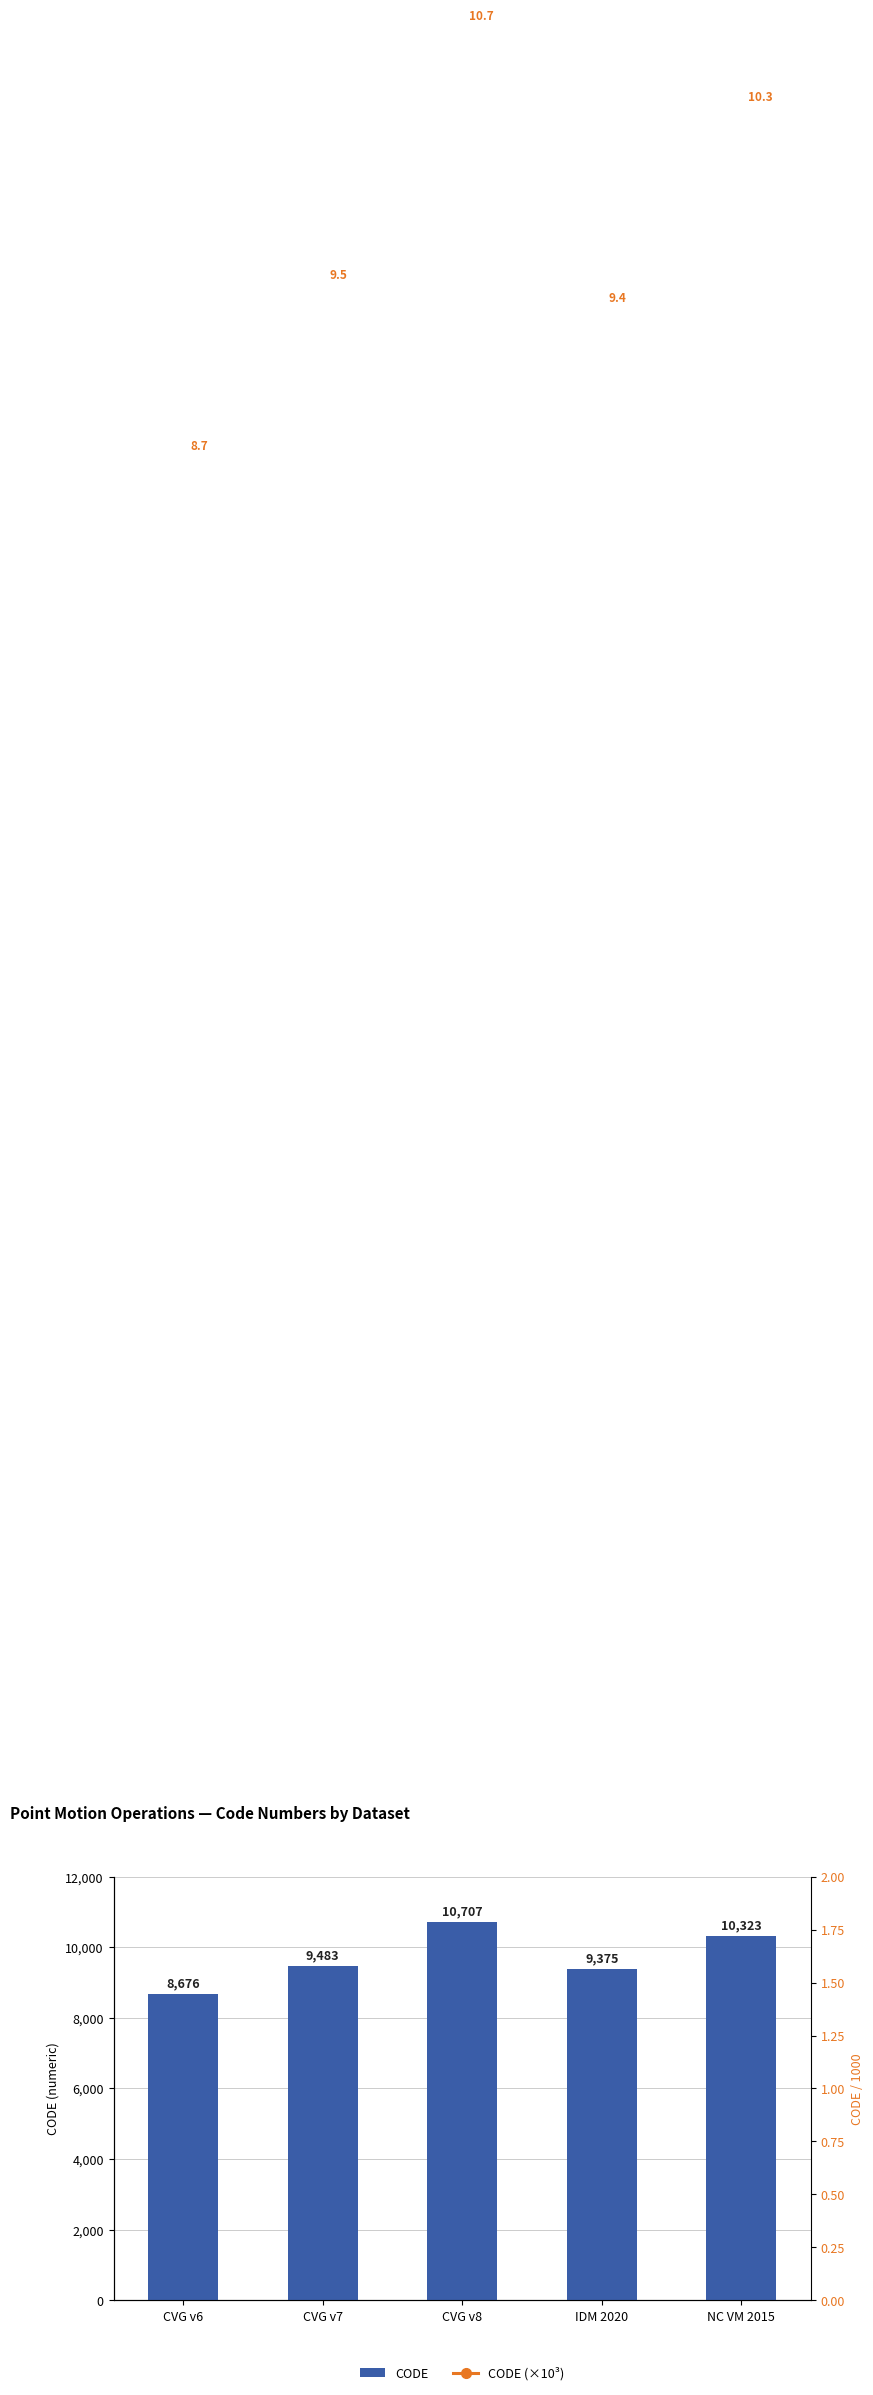

What are all the series names shown in the legend?

CODE, CODE (×10³)